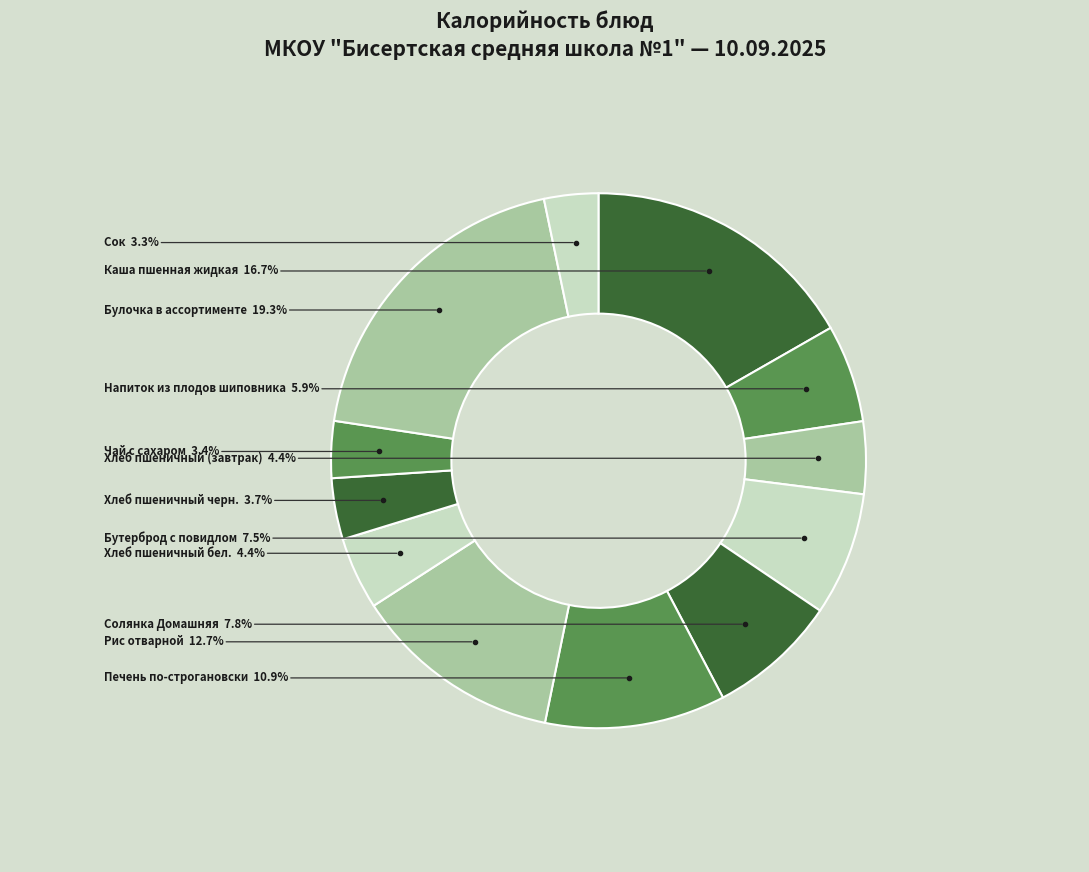

Count the number of slices in the pie.

12